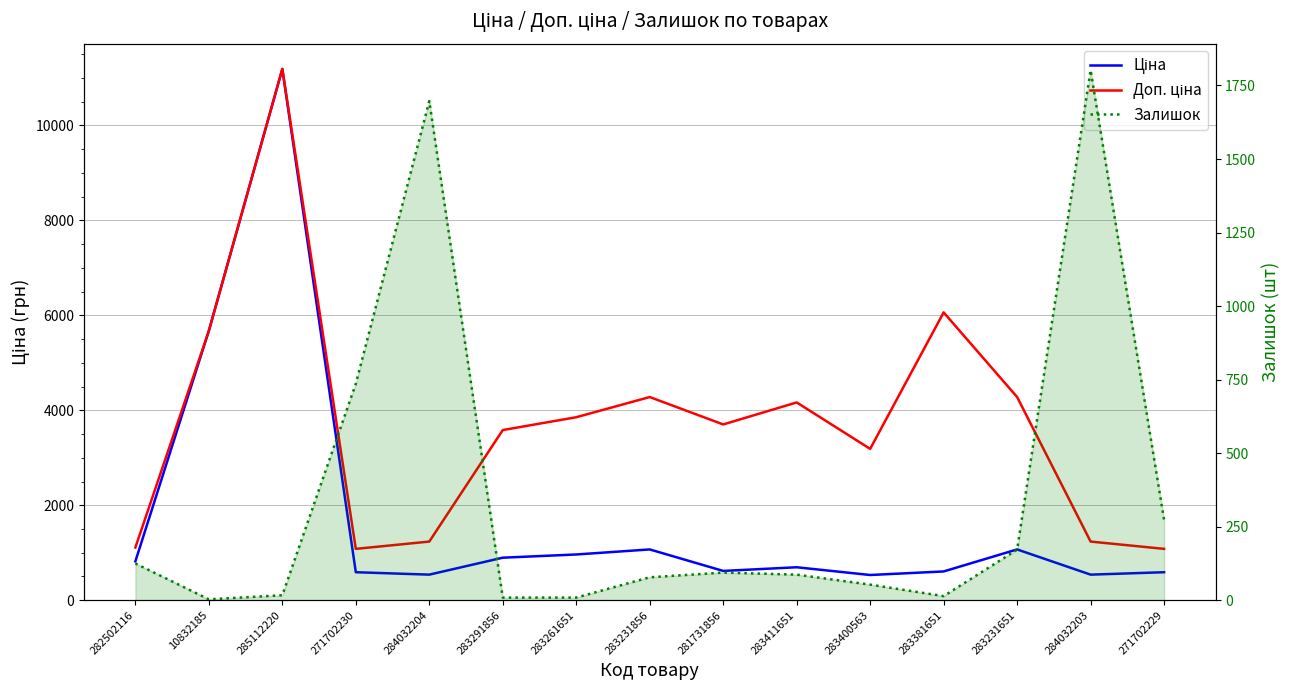

True or false: Ціна and Залишок cross at least once.

True